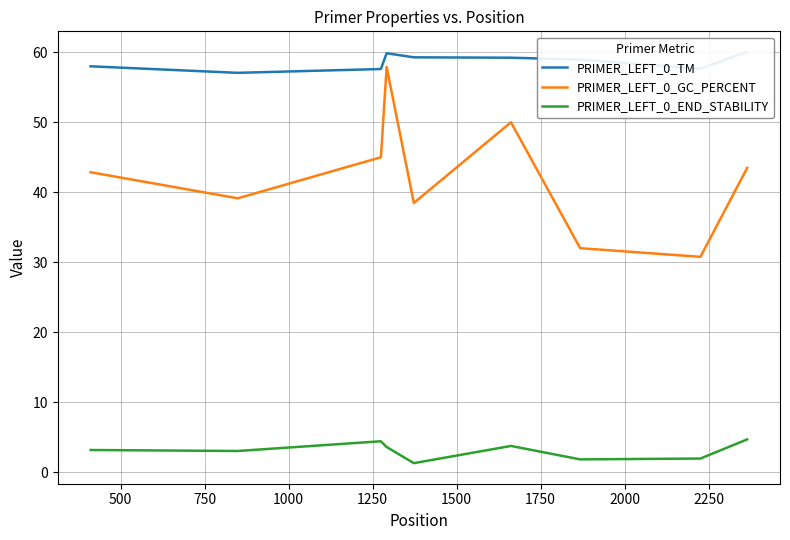

True or false: PRIMER_LEFT_0_END_STABILITY and PRIMER_LEFT_0_GC_PERCENT cross at least once.

False